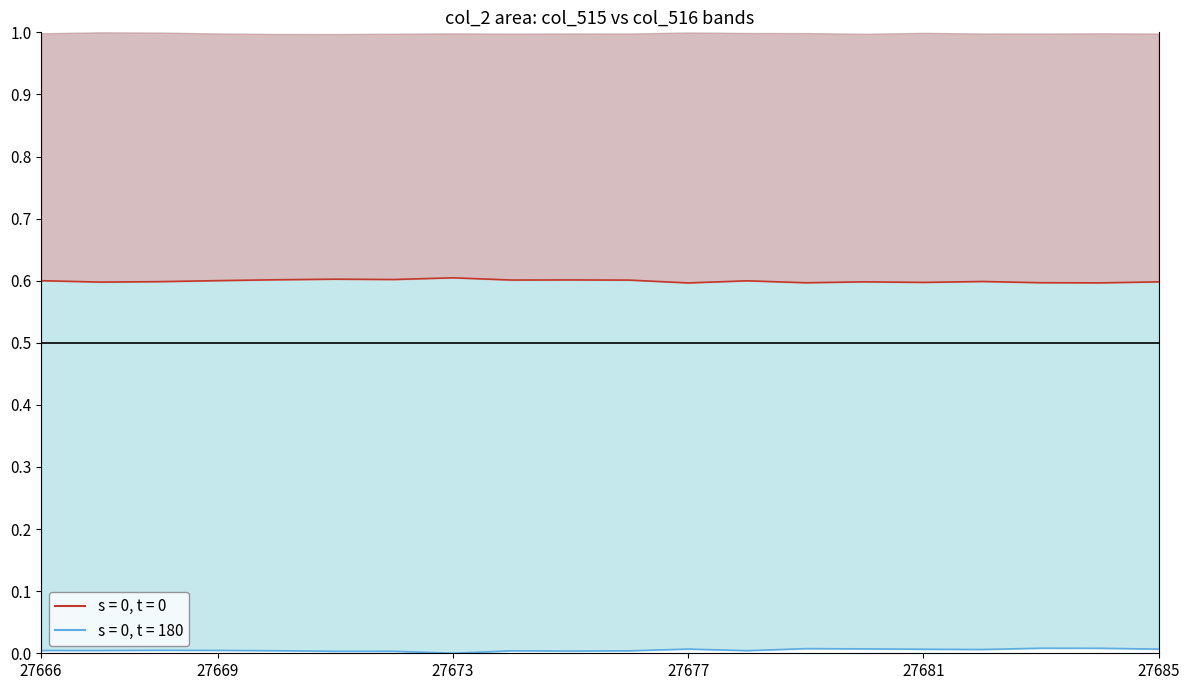

What is the value of the col_515 point at the 6th from the left?

0.6